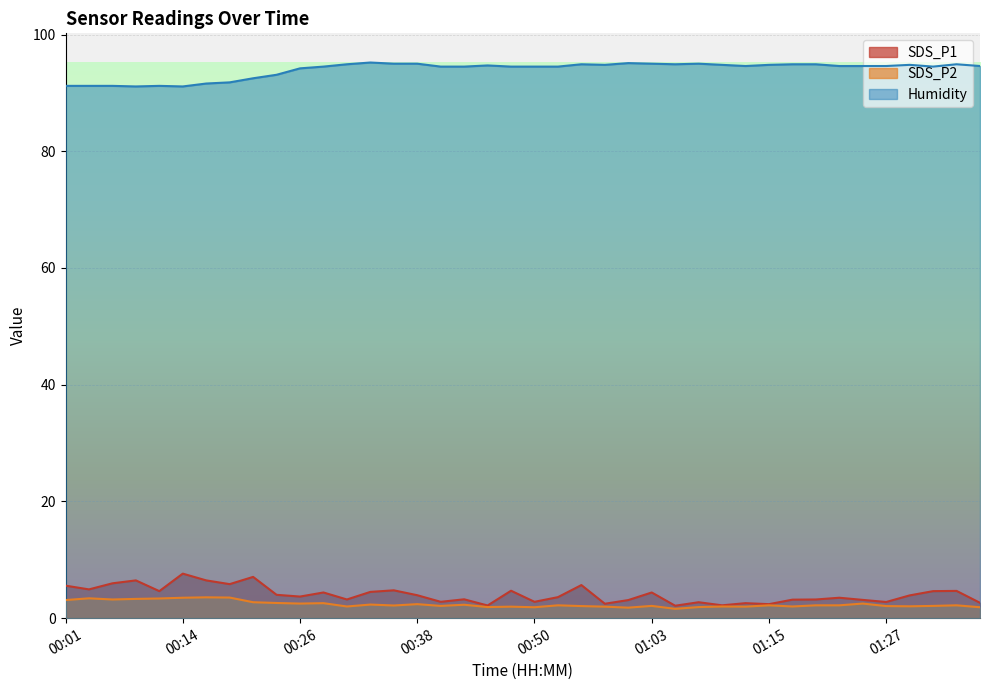

What is the spread (max minus min) of values at 00:53?

92.3